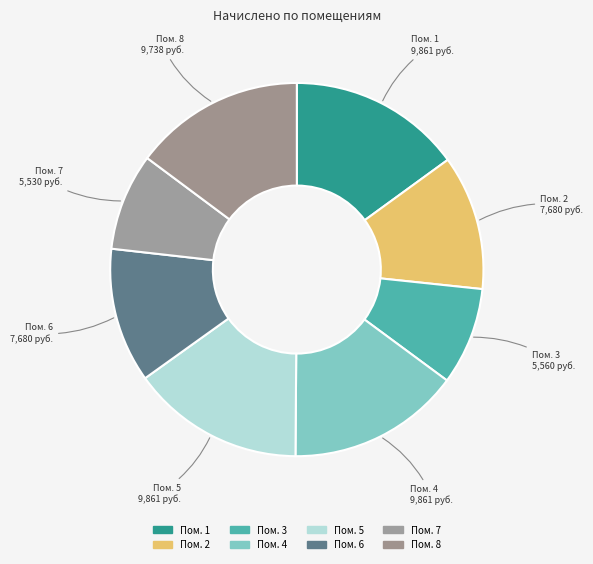

What is the largest slice in the pie chart?

1